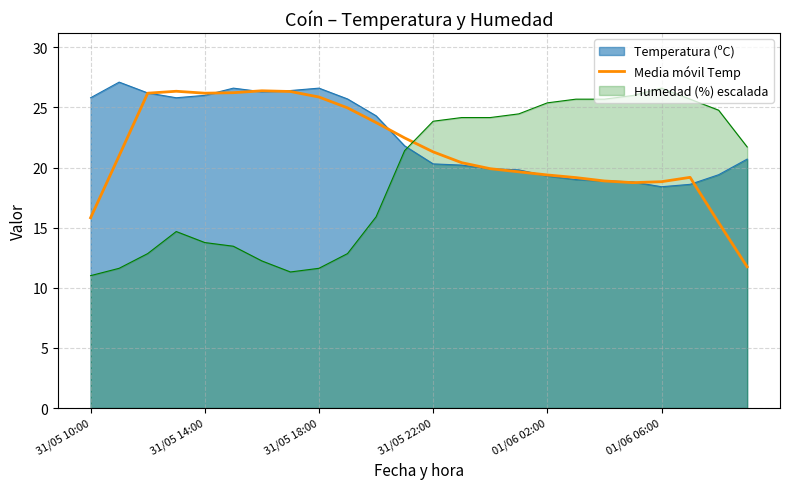

Reading left to right, extract all data points from this chart.

15.8	21.0	26.2	26.3	26.2	26.2	26.4	26.3	25.9	25.0	23.7	22.5	21.3	20.4	19.9	19.6	19.4	19.2	18.9	18.7	18.8	19.2	15.4	11.7